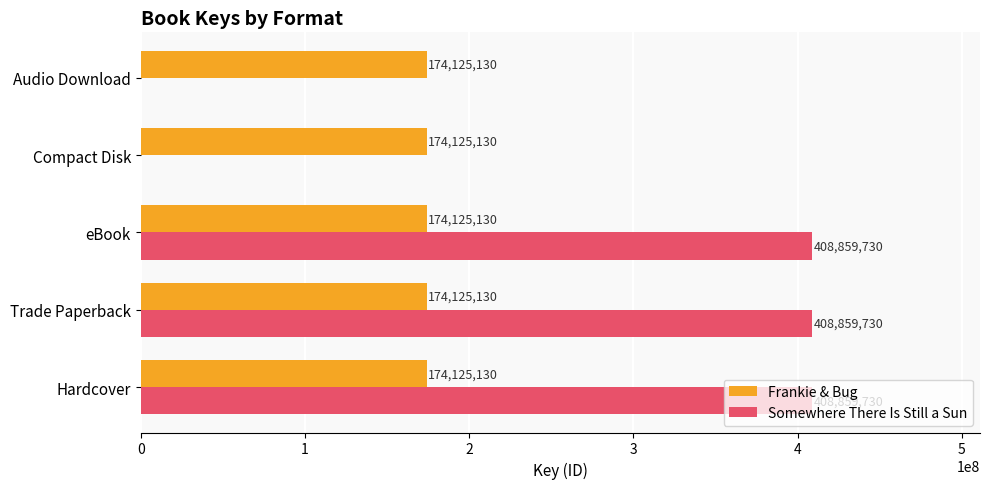

Between eBook and Audio Download, which series saw the biggest shift?

Somewhere There Is Still a Sun